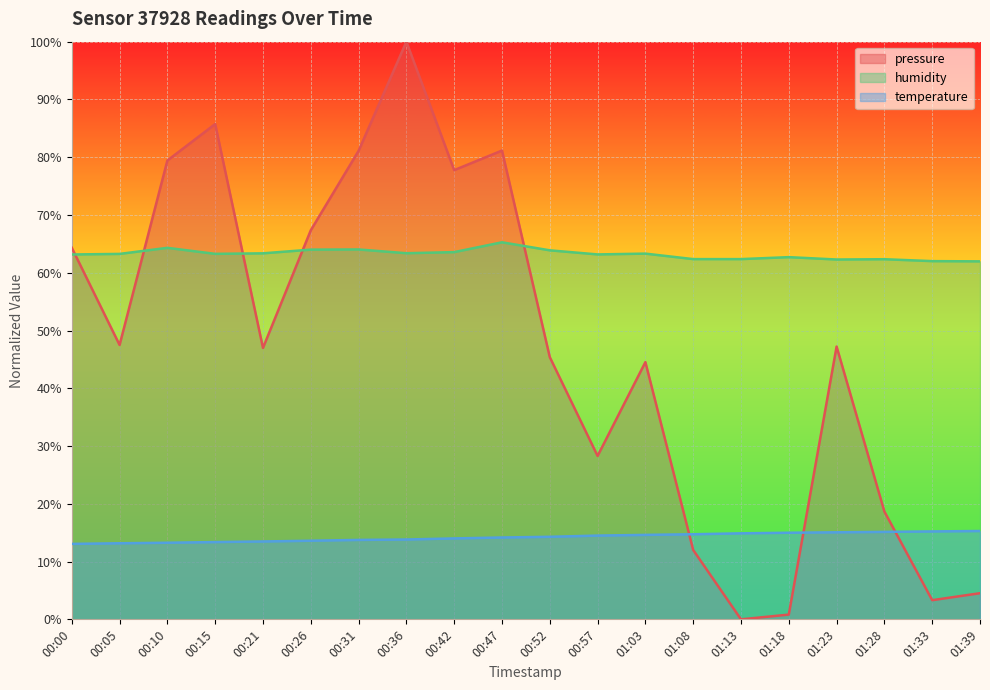

Reading right to left, what are all the values shown in this chart?

pressure: 4.5	3.3	18.7	47.2	0.8	0.0	12.0	44.5	28.3	45.4	81.2	77.8	100.0	81.1	67.4	47.0	85.7	79.4	47.5	64.3
temperature: 15.3	15.2	15.1	15.1	15.0	14.9	14.7	14.6	14.5	14.3	14.2	14.0	13.8	13.8	13.6	13.5	13.4	13.3	13.2	13.1
humidity: 62.0	62.0	62.3	62.3	62.7	62.4	62.4	63.3	63.2	63.9	65.3	63.6	63.4	64.0	64.0	63.4	63.3	64.3	63.3	63.2